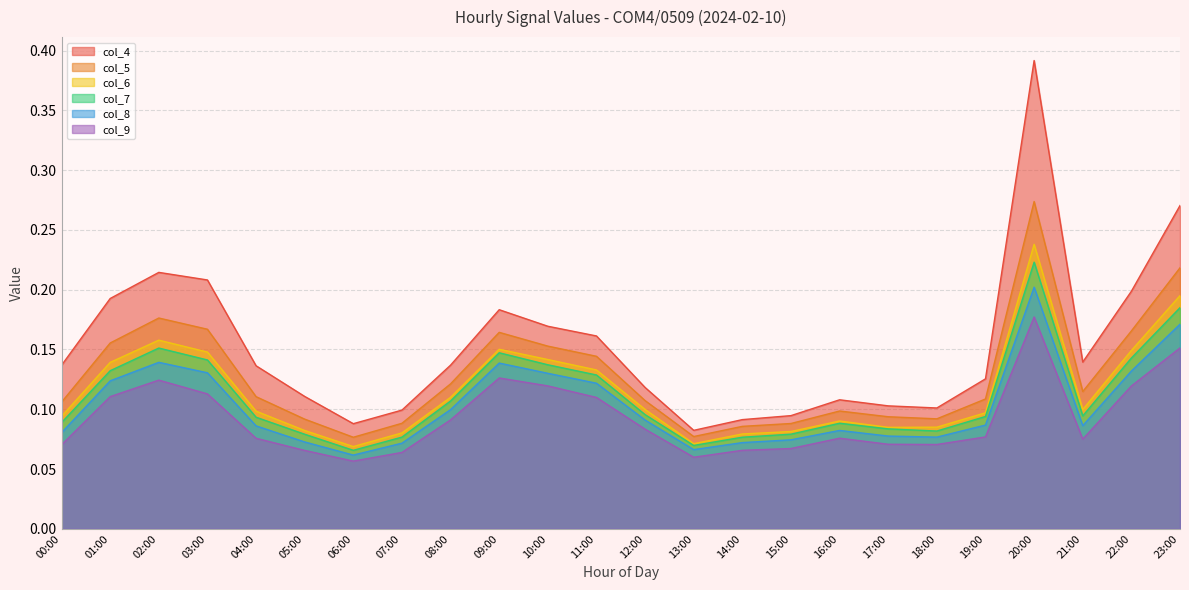

True or false: col_4 and col_5 intersect in this chart.

False